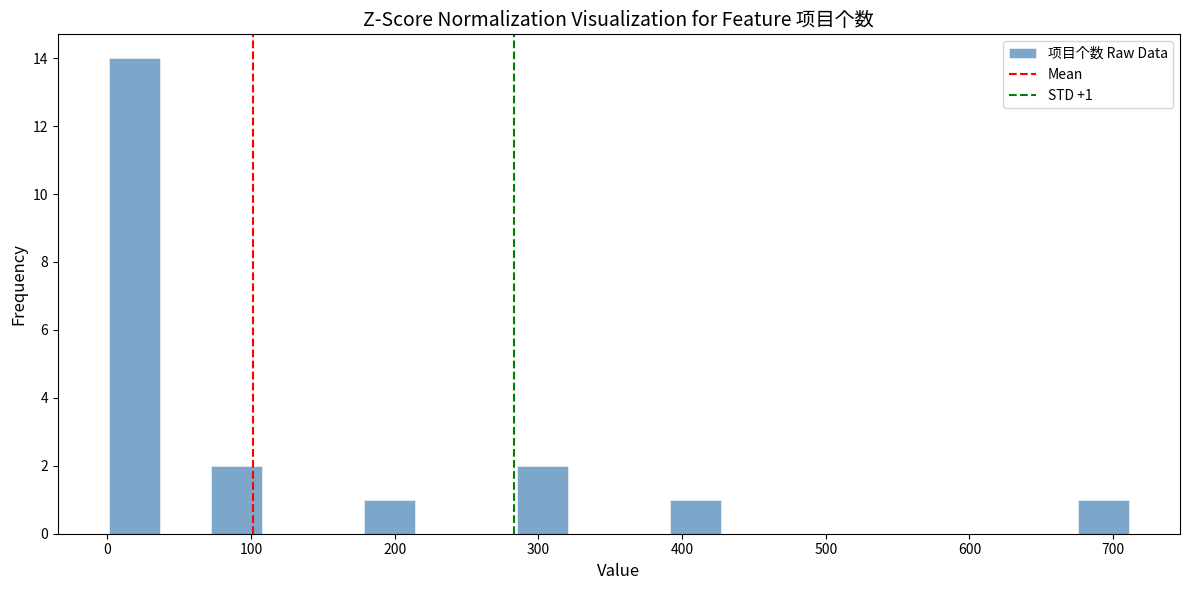

Read against the x-axis, roughly where is the centre of the tallest bar?

20